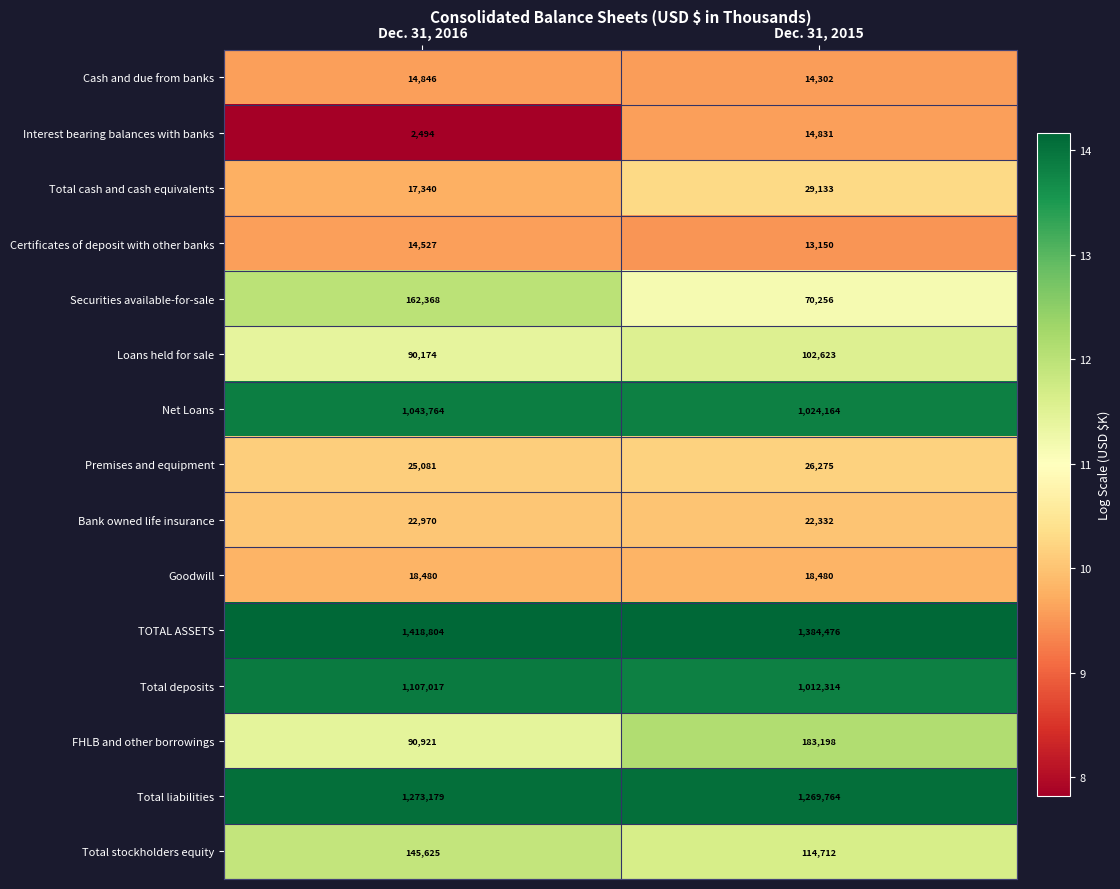

At which category is the sum across all series the highest?

Dec. 31, 2016